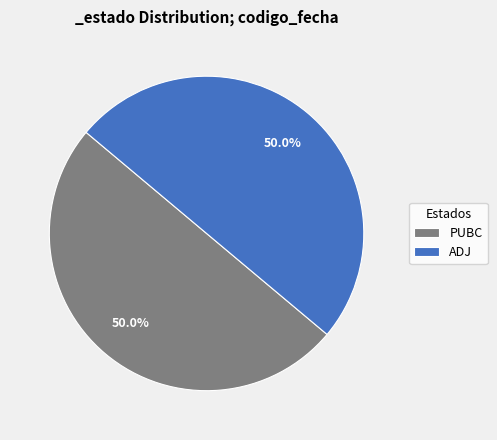

Approximately how many times larger is the value at ADJ compared to PUBC?

1.0